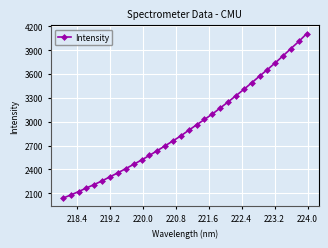

Reading right to left, list all the values displayed in this chart.

4108.1	4010.8	3921.3	3830.0	3741.3	3656.2	3573.8	3489.9	3406.7	3328.0	3249.2	3173.3	3097.3	3029.3	2961.8	2893.1	2823.4	2759.5	2698.0	2636.9	2576.2	2519.2	2464.0	2411.3	2357.6	2308.2	2257.0	2211.0	2167.0	2121.3	2078.8	2038.3